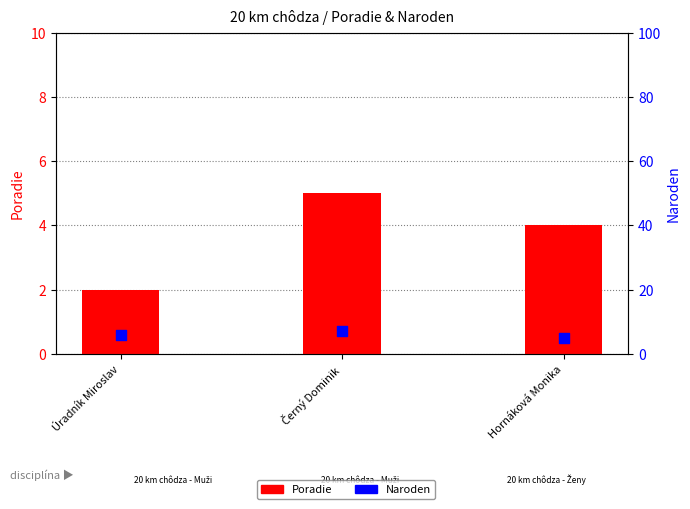

What are all the series names shown in the legend?

Poradie, Naroden